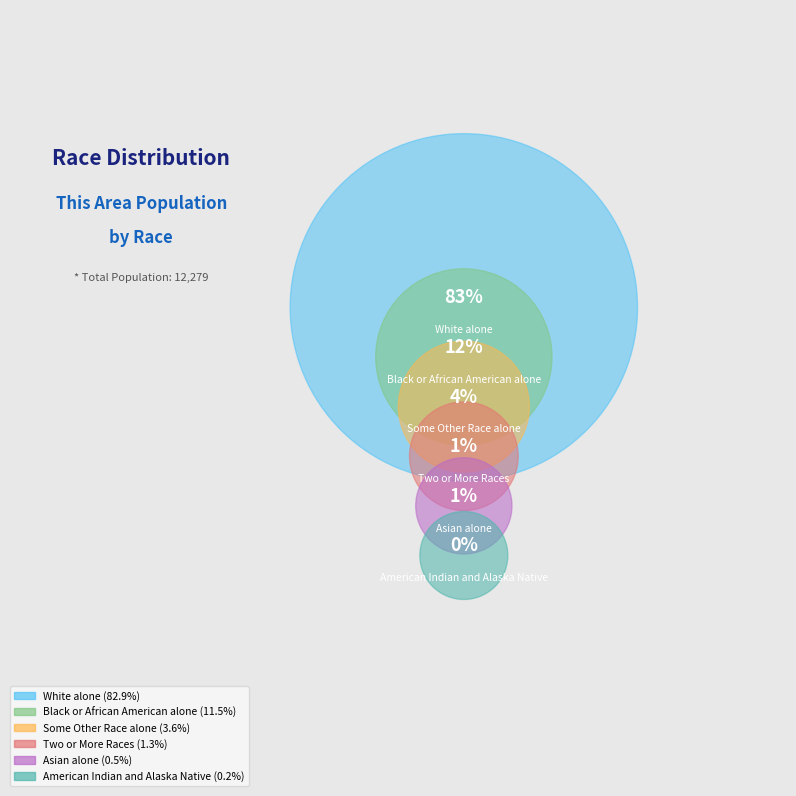

Rank the categories by value from highest to lowest.

White alone, Black or African American alone, Some Other Race alone, Two or More Races, Asian alone, American Indian and Alaska Native